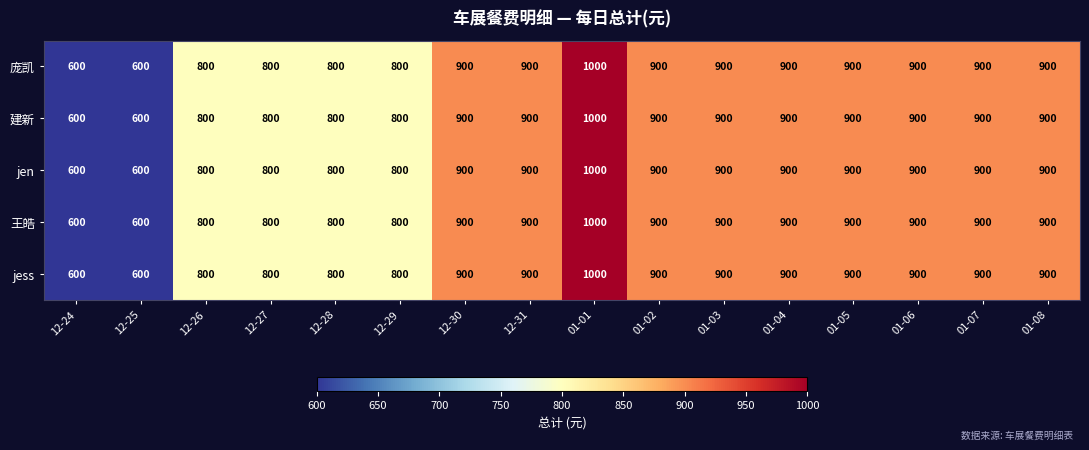

At how many categories does at least one series exceed 899?

10